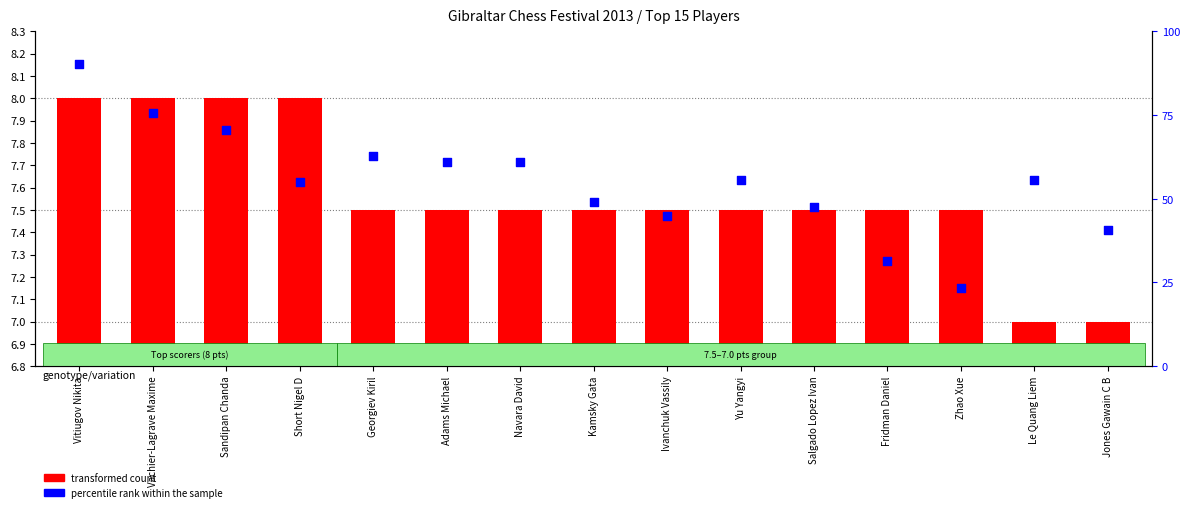

Which series has the largest Y range (max minus min)?

percentile rank within the sample